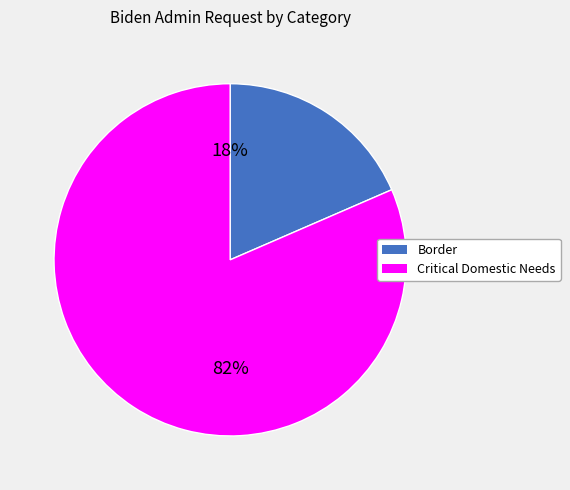

Which slice is the largest?

Critical Domestic Needs